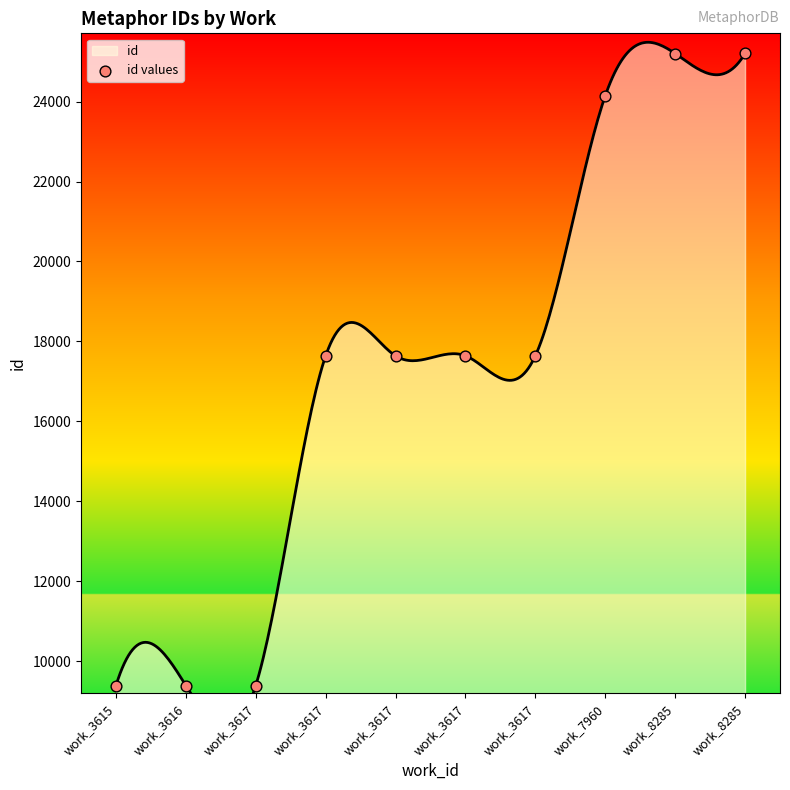

Approximately how many times larger is the value at work_3615 compared to work_7960?

0.4